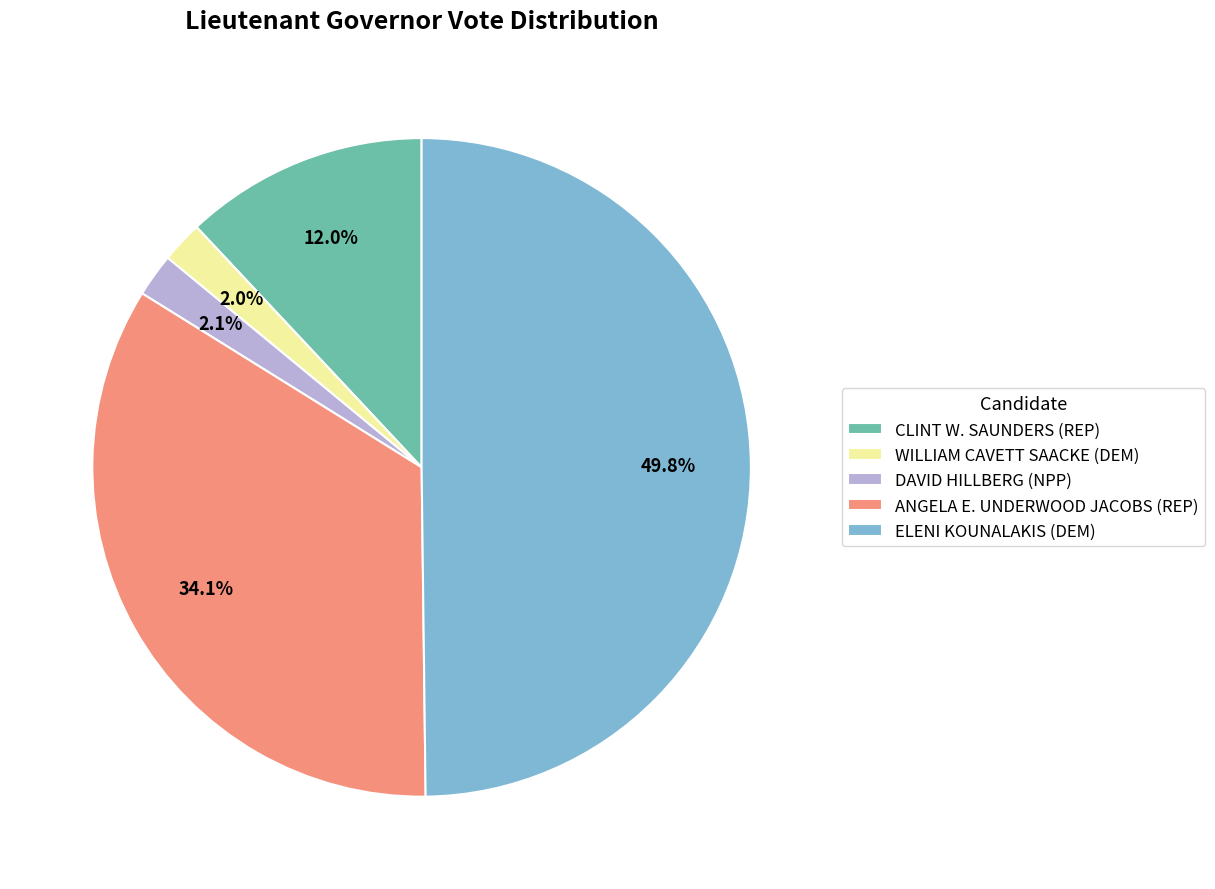

What portion of the pie excludes CLINT W. SAUNDERS (REP)?

88.0%